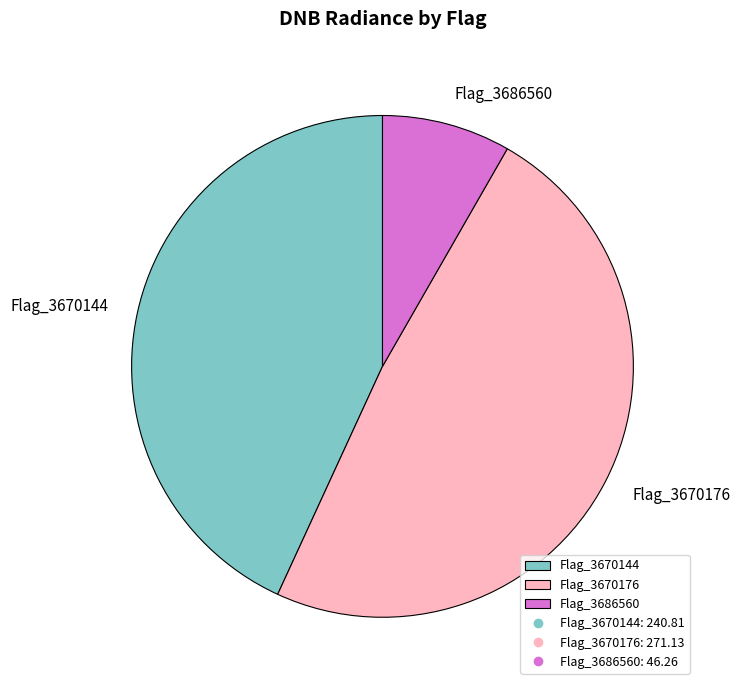

Does Flag_3686560 represent more than half of the total?

No